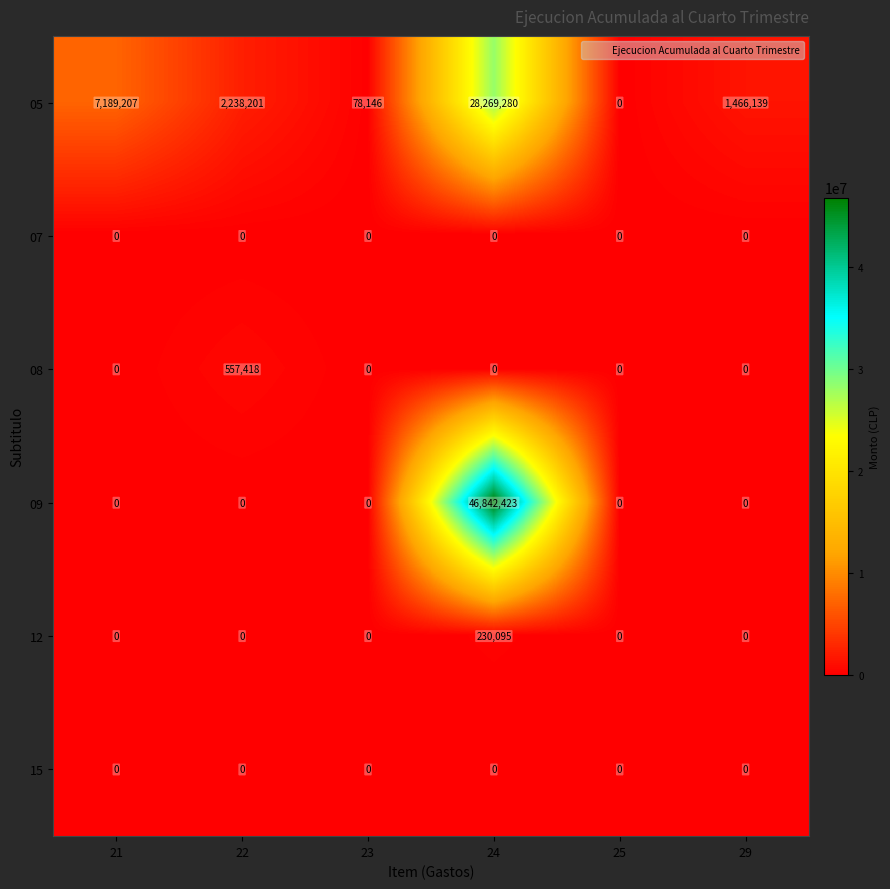

True or false: 15 has a value of 0 at 22.

True